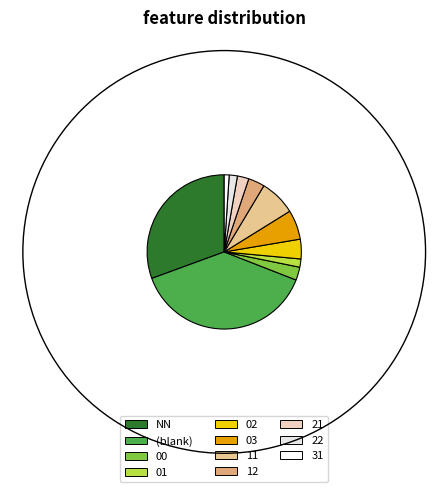

How many segments does this pie chart have?

11